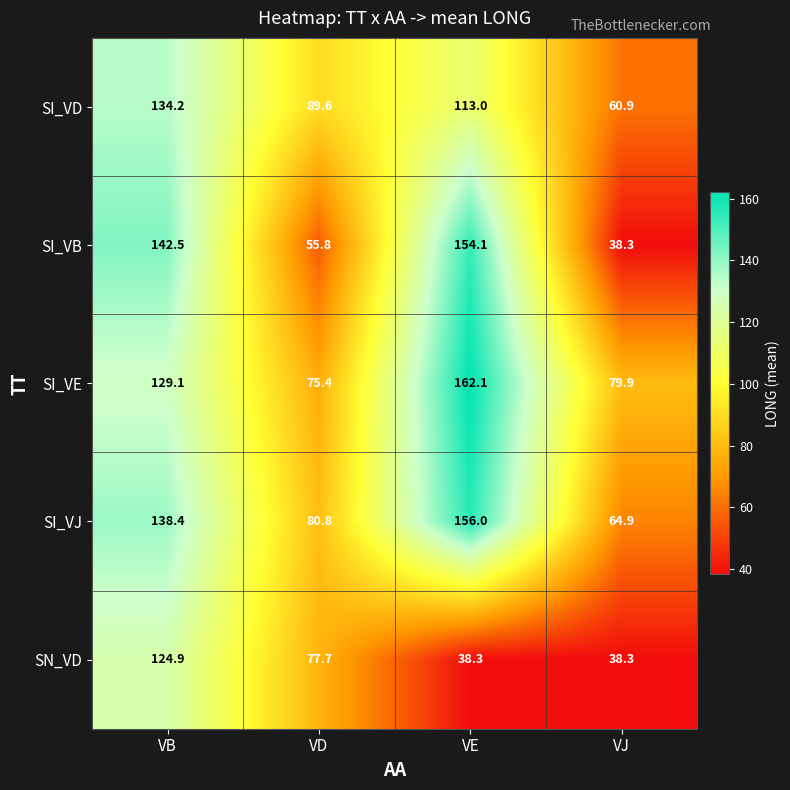

Where does the SI_VE series first go above 129?

VB